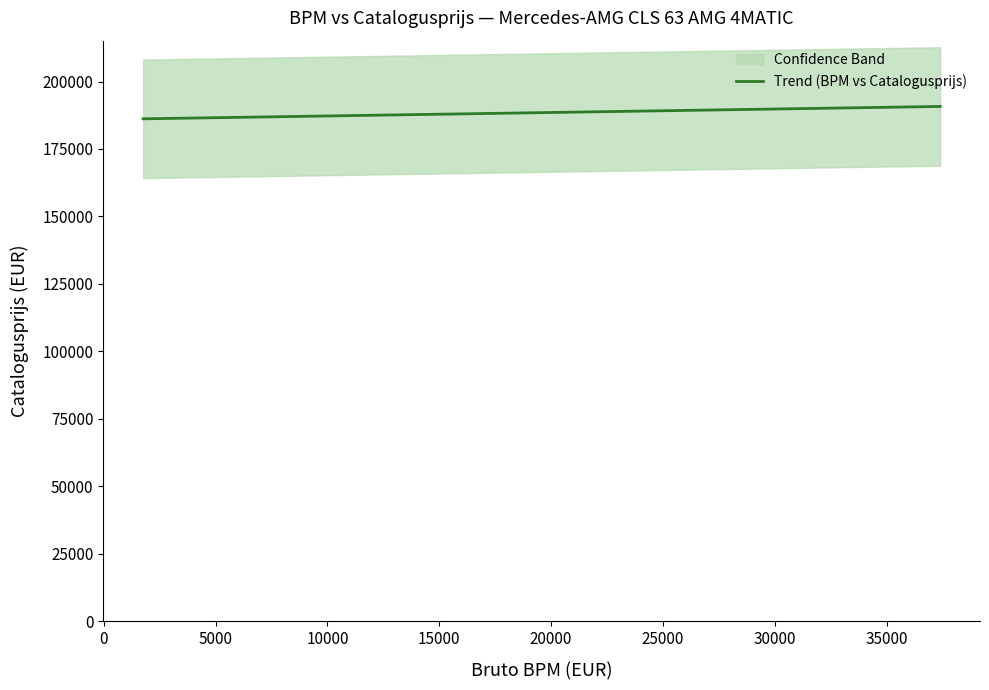

What is the lowest value of the Trend (BPM vs Catalogusprijs) series?

186173.5